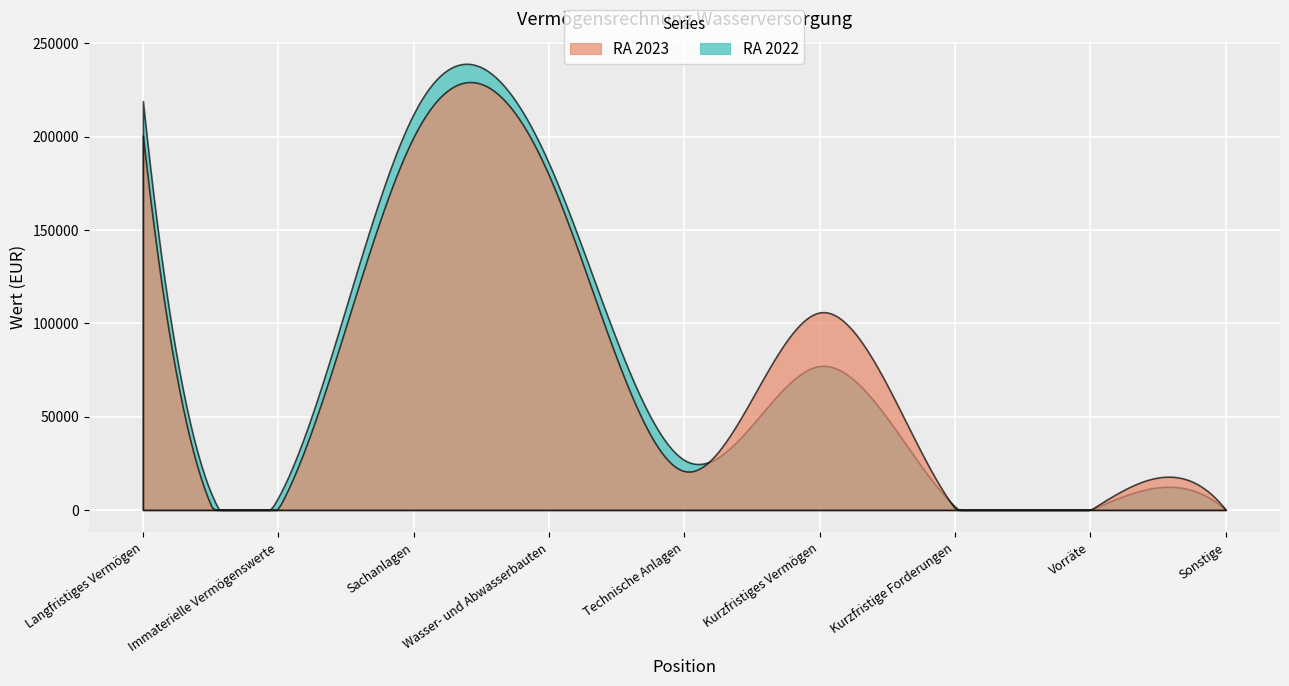

In RA 2023, how many points are higher than both neighbors (excluding endpoints)?

2